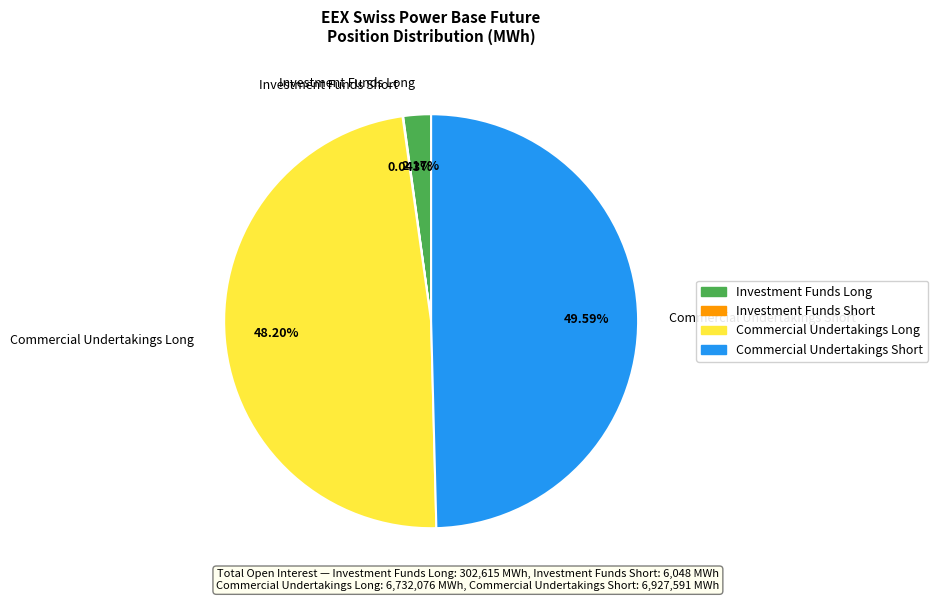

To the nearest percent, what is the difference between the largest and smallest slice percentages?

50%